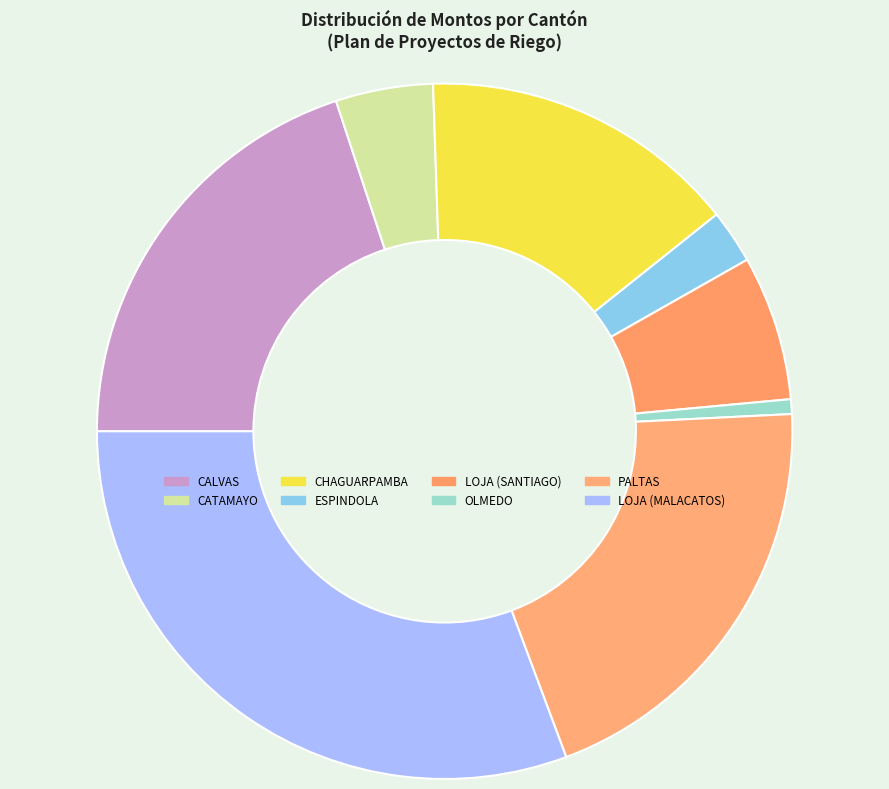

What is the smallest slice in the pie chart?

OLMEDO